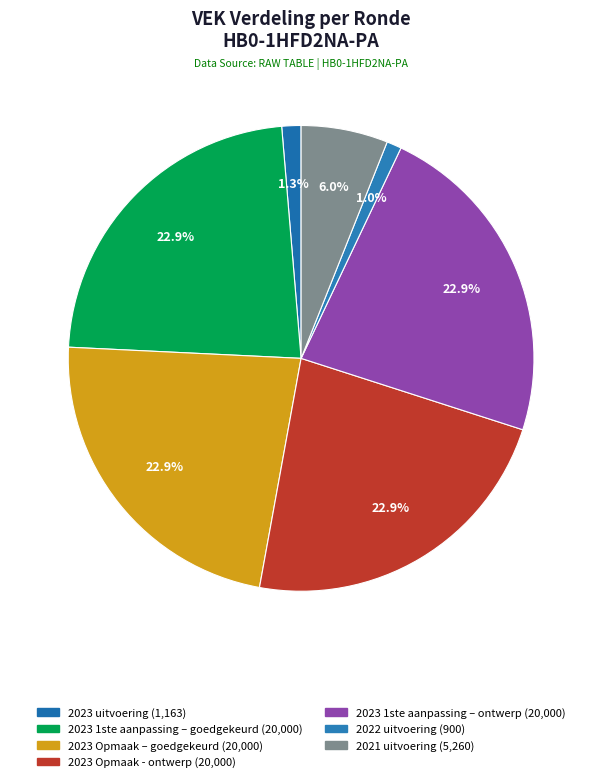

How many segments does this pie chart have?

7